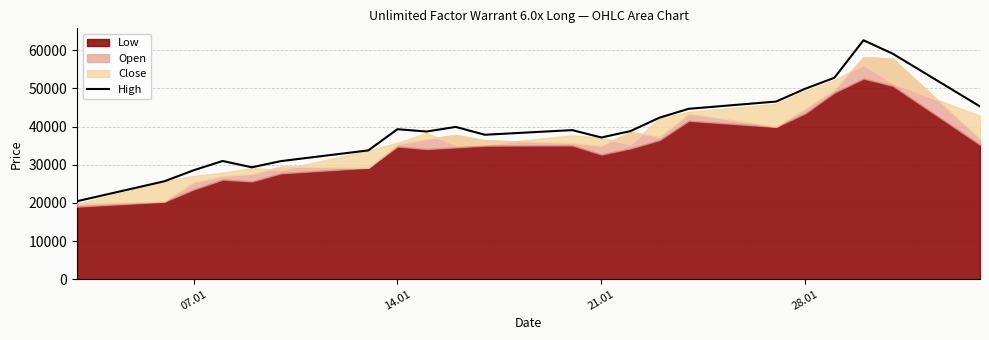

What is the value of the 20th point from the left?

62615